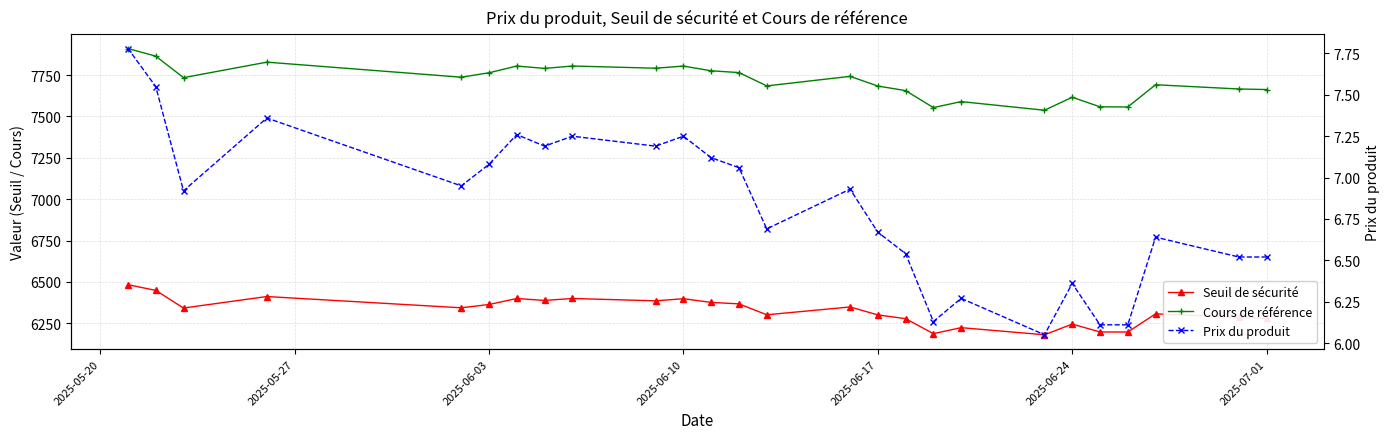

True or false: Seuil de sécurité and Prix du produit cross at least once.

False